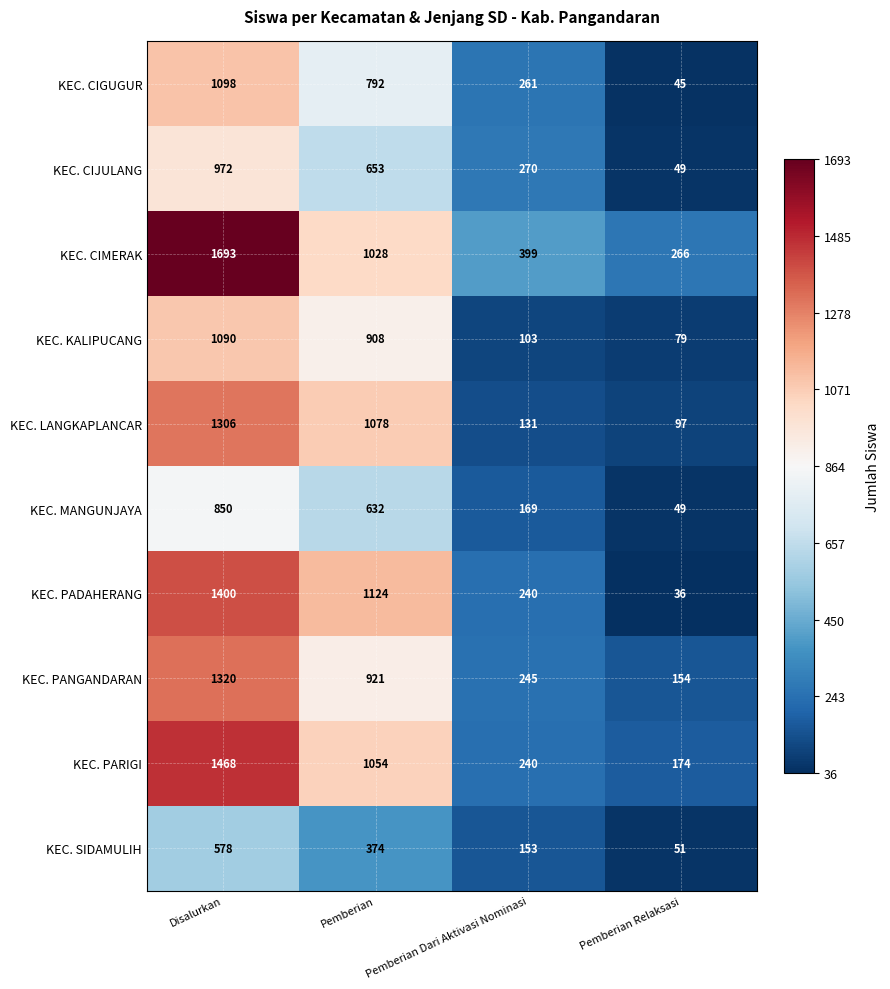

The KEC. CIJULANG series shows 270 at Pemberian Dari Aktivasi Nominasi. True or false?

True